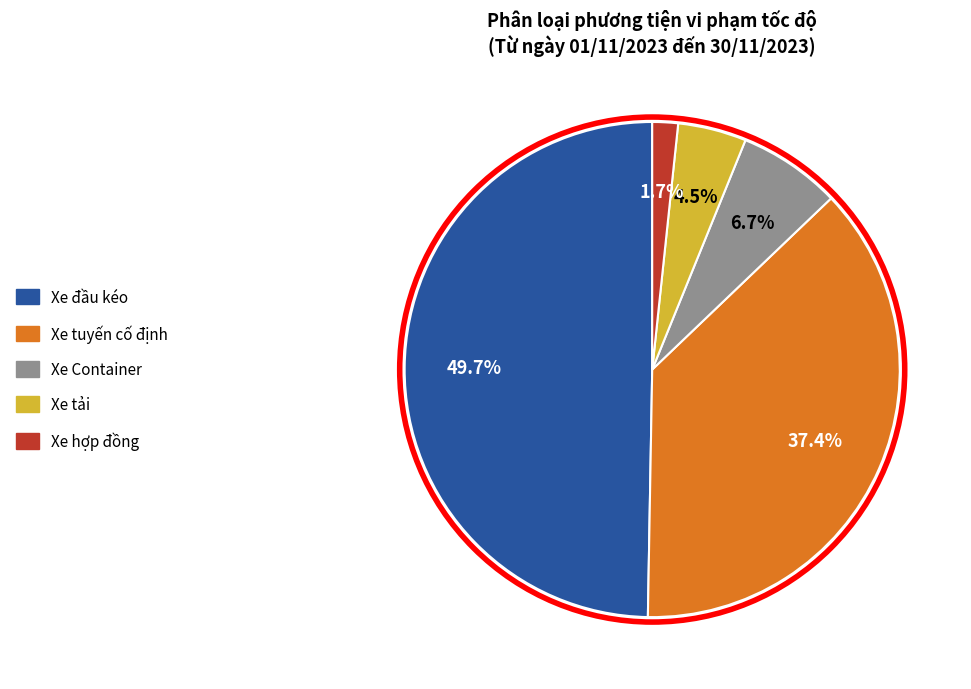

Which has a higher value, Xe tải or Xe Container?

Xe Container